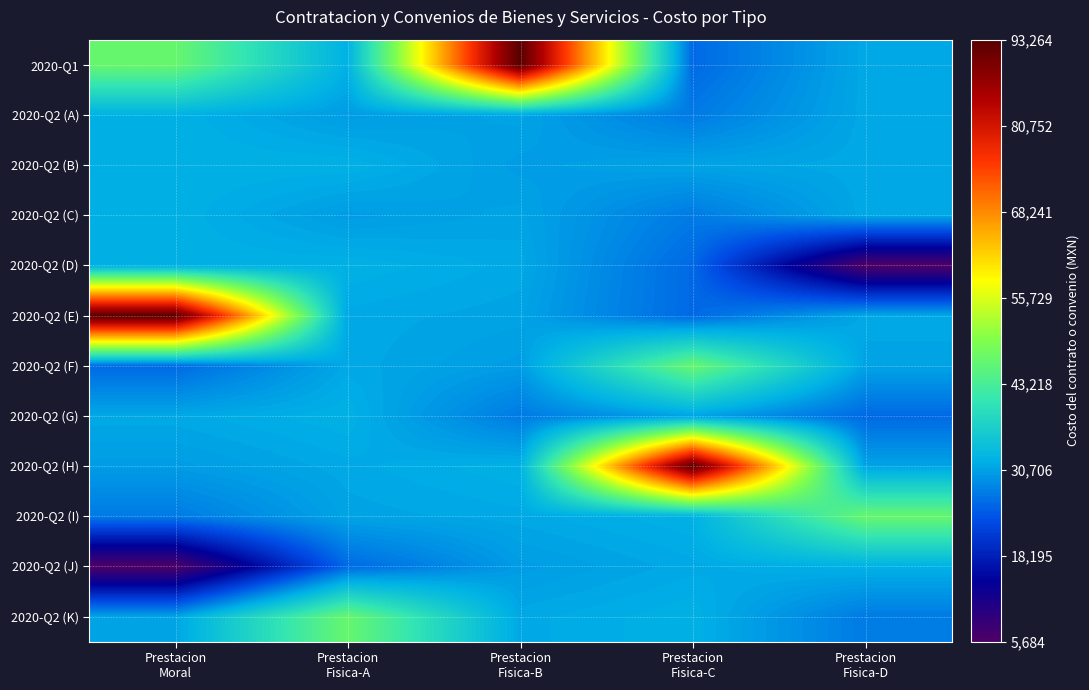

Reading right to left, what are all the values shown in this chart?

2020-Q1: Prestacion
Fisica-D=31200	Prestacion
Fisica-C=25750	Prestacion
Fisica-B=93264	Prestacion
Fisica-A=32000	Prestacion
Moral=46632
2020-Q2 (A): Prestacion
Fisica-D=31200	Prestacion
Fisica-C=27260	Prestacion
Fisica-B=30800	Prestacion
Fisica-A=30160	Prestacion
Moral=32000
2020-Q2 (B): Prestacion
Fisica-D=31200	Prestacion
Fisica-C=30800	Prestacion
Fisica-B=30160	Prestacion
Fisica-A=32000	Prestacion
Moral=32000
2020-Q2 (C): Prestacion
Fisica-D=31200	Prestacion
Fisica-C=27260	Prestacion
Fisica-B=30800	Prestacion
Fisica-A=30160	Prestacion
Moral=32000
2020-Q2 (D): Prestacion
Fisica-D=5684	Prestacion
Fisica-C=25750	Prestacion
Fisica-B=31200	Prestacion
Fisica-A=32000	Prestacion
Moral=32000
2020-Q2 (E): Prestacion
Fisica-D=31200	Prestacion
Fisica-C=25750	Prestacion
Fisica-B=30800	Prestacion
Fisica-A=31200	Prestacion
Moral=93264
2020-Q2 (F): Prestacion
Fisica-D=30800	Prestacion
Fisica-C=46632	Prestacion
Fisica-B=30160	Prestacion
Fisica-A=31200	Prestacion
Moral=25750
2020-Q2 (G): Prestacion
Fisica-D=25750	Prestacion
Fisica-C=30800	Prestacion
Fisica-B=27260	Prestacion
Fisica-A=32000	Prestacion
Moral=31200
2020-Q2 (H): Prestacion
Fisica-D=30800	Prestacion
Fisica-C=93264	Prestacion
Fisica-B=32000	Prestacion
Fisica-A=31200	Prestacion
Moral=30160
2020-Q2 (I): Prestacion
Fisica-D=46632	Prestacion
Fisica-C=32000	Prestacion
Fisica-B=31200	Prestacion
Fisica-A=30800	Prestacion
Moral=27260
2020-Q2 (J): Prestacion
Fisica-D=32000	Prestacion
Fisica-C=31200	Prestacion
Fisica-B=30160	Prestacion
Fisica-A=25750	Prestacion
Moral=5684
2020-Q2 (K): Prestacion
Fisica-D=27260	Prestacion
Fisica-C=32000	Prestacion
Fisica-B=31200	Prestacion
Fisica-A=46632	Prestacion
Moral=30800